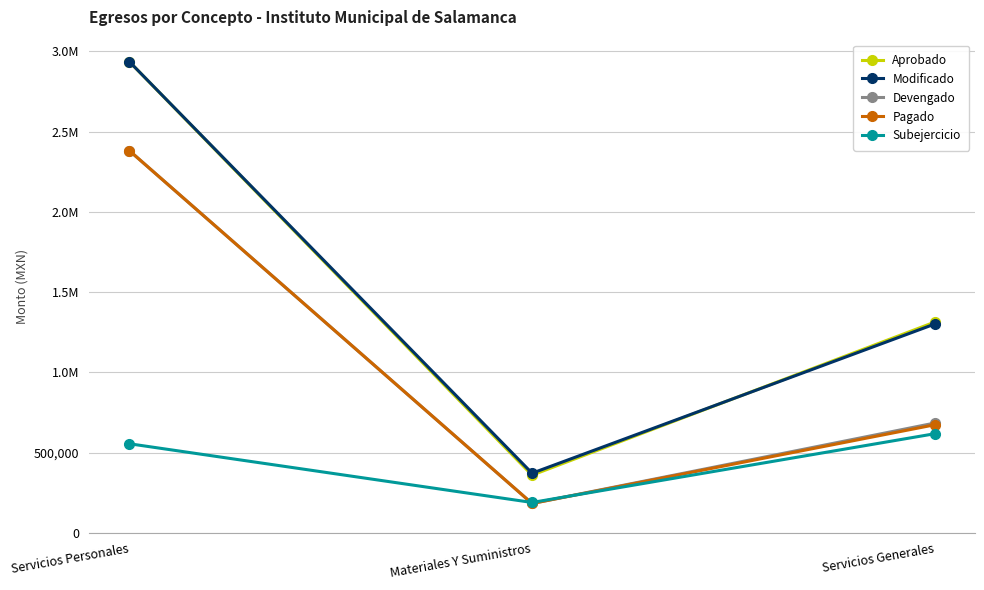

Does the chart have visible grid lines?

Yes